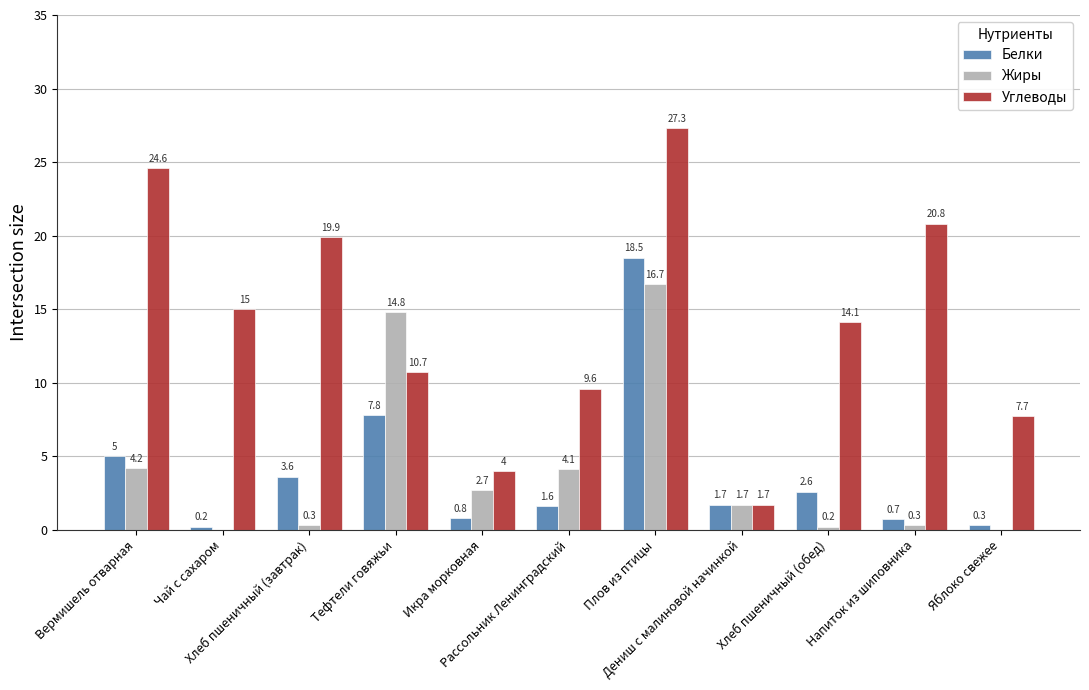

Which series has the largest total across all categories?

Углеводы